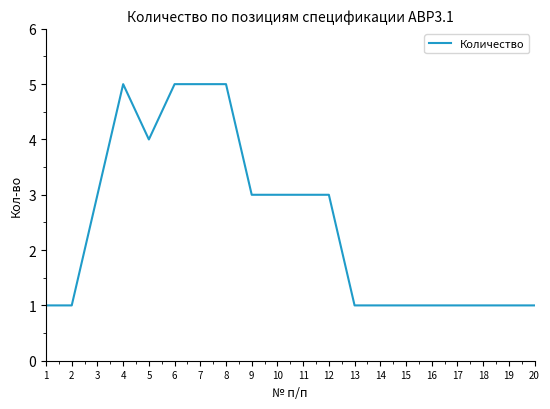

The chart shows a value of 1 at 19. True or false?

True